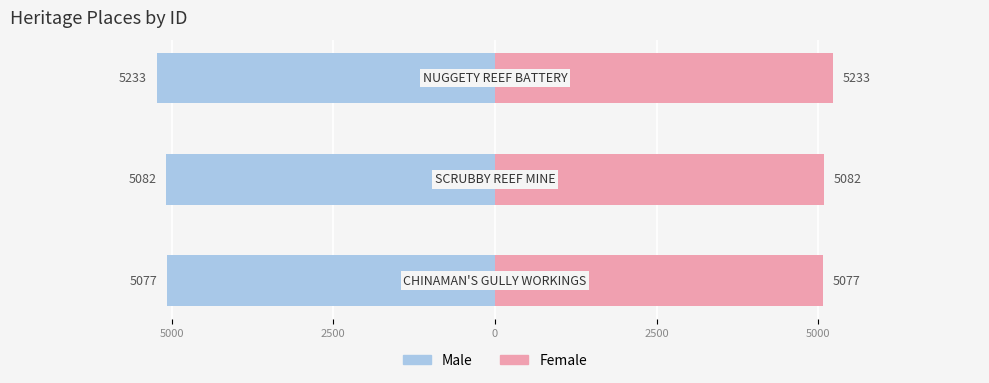

Rank the series by their maximum value, from highest to lowest.

Right (Female), Left (Male)